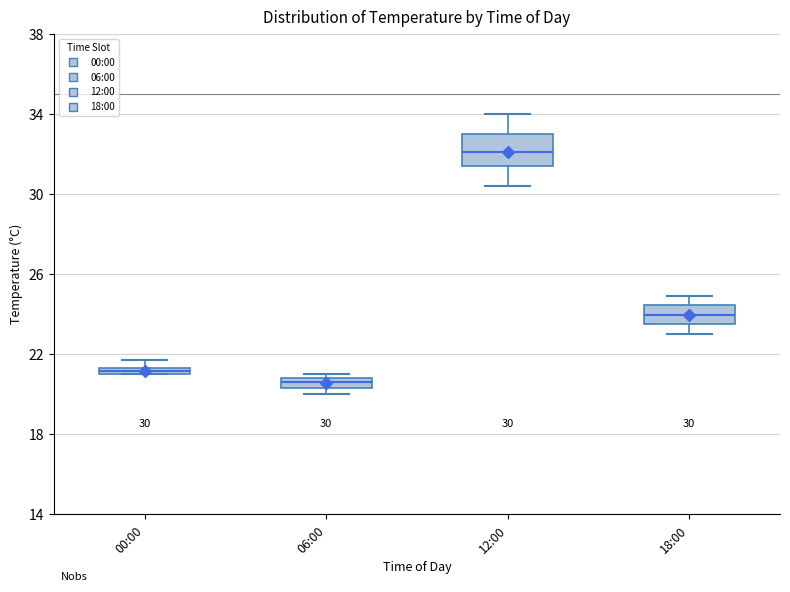

Which box is the tallest, from its lower edge to its upper edge?

12:00